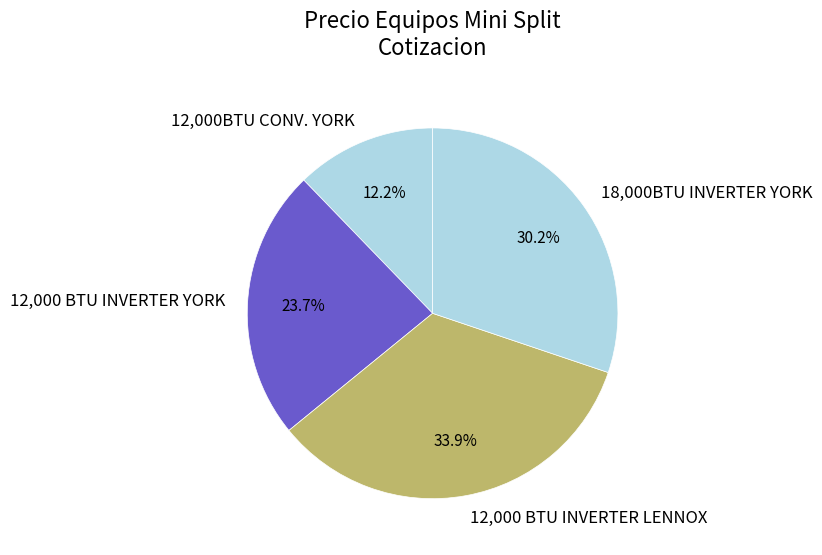

Which category has the smallest portion of the pie?

12,000BTU CONV. YORK